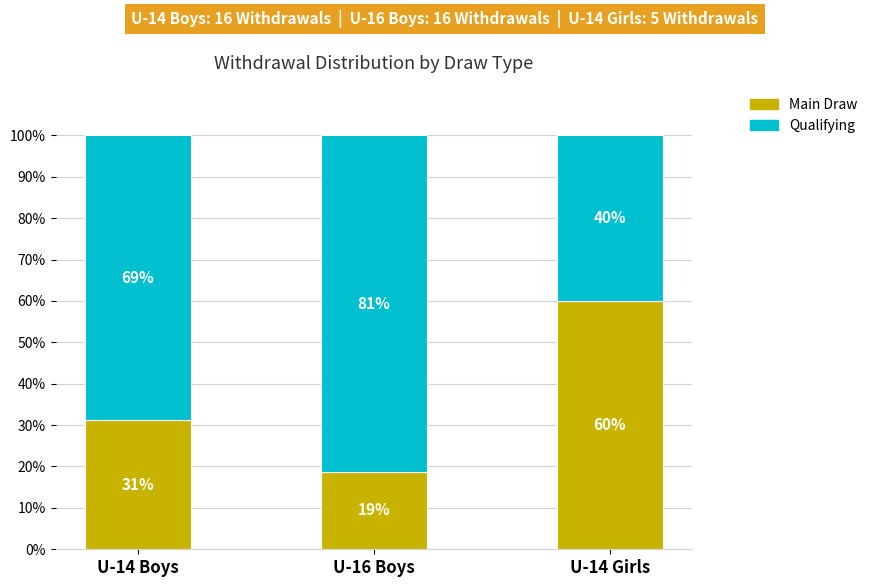

What is the total value across all series at U-16 Boys?

100.0